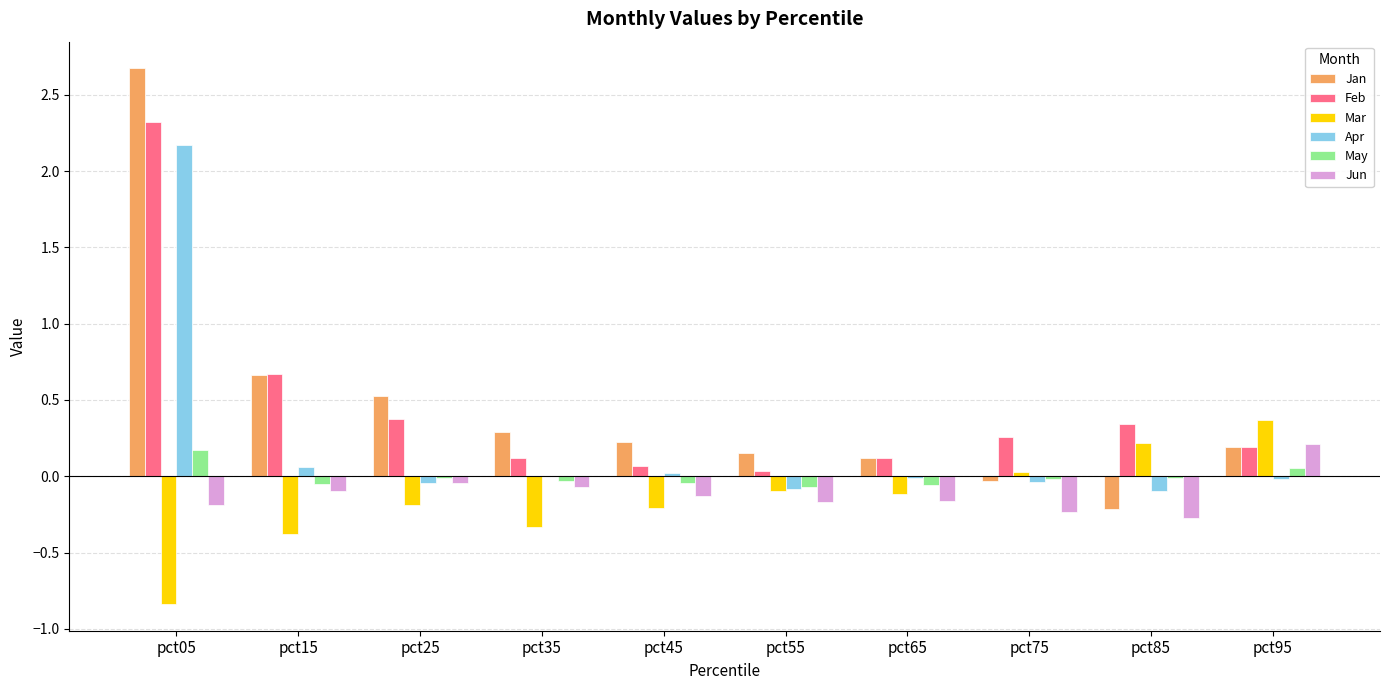

At which category is the sum across all series the highest?

pct05